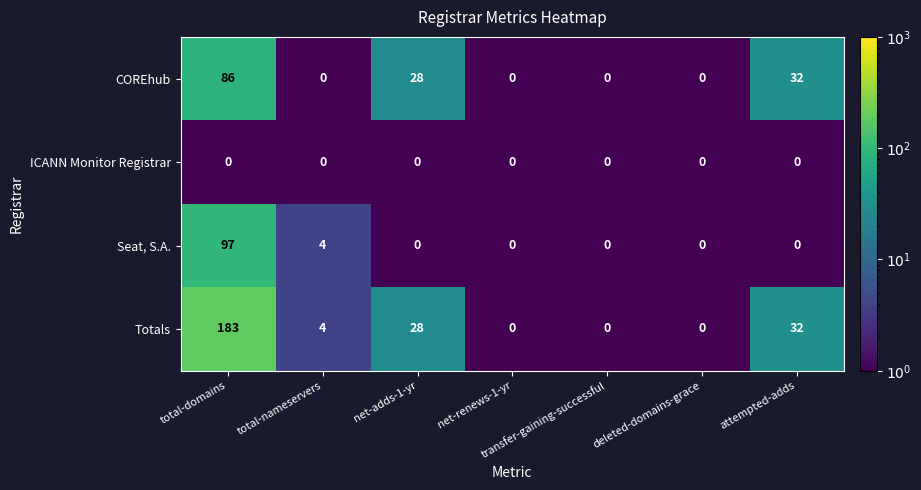

What is the total value across all series at attempted-adds?

64